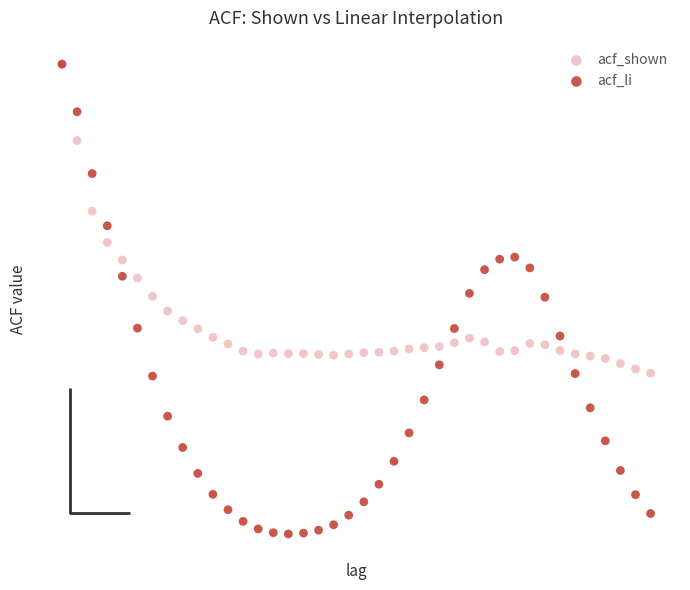

What are all the series names shown in the legend?

acf_shown, acf_li